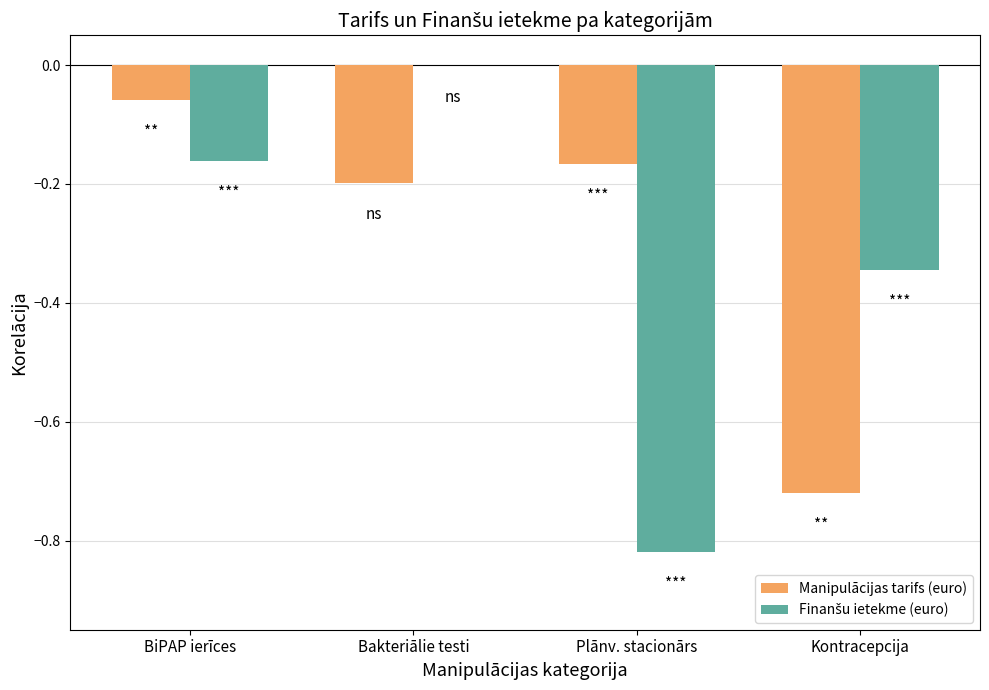

Which series has the largest total across all categories?

Manipulācijas tarifs (euro)